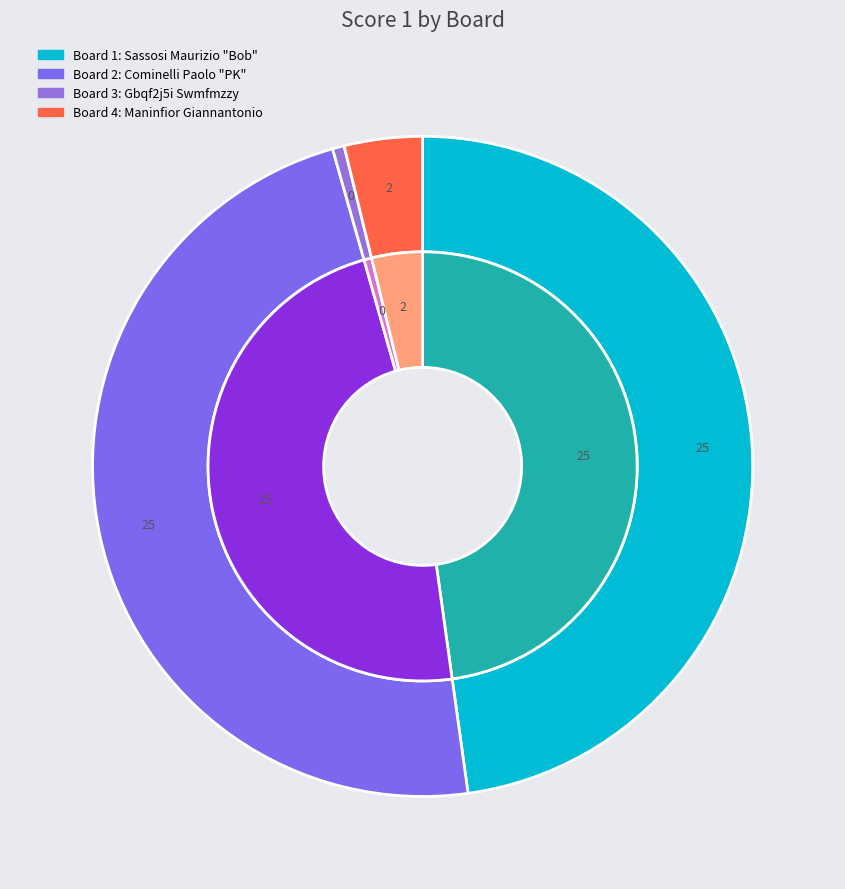

Rank the categories by value from highest to lowest.

1, 2, 4, 3